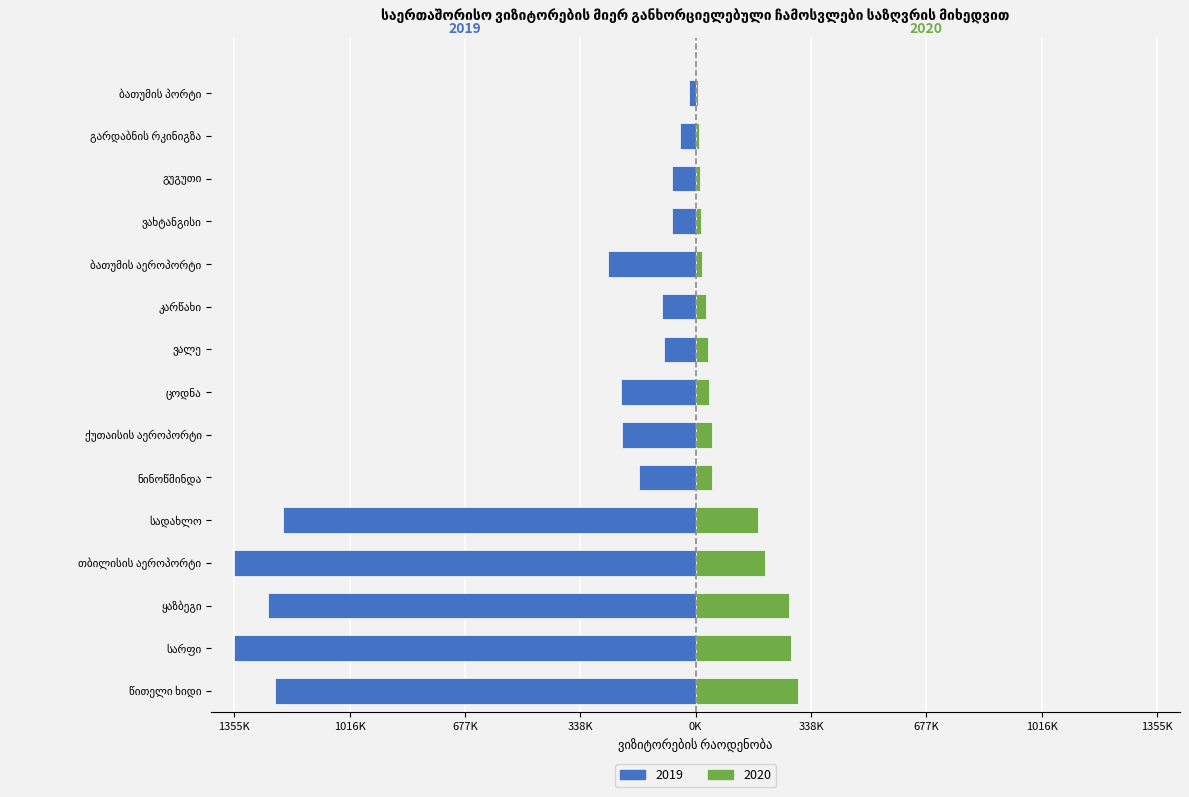

At which label does 2019 first exceed -215556?

ნინოწმინდა